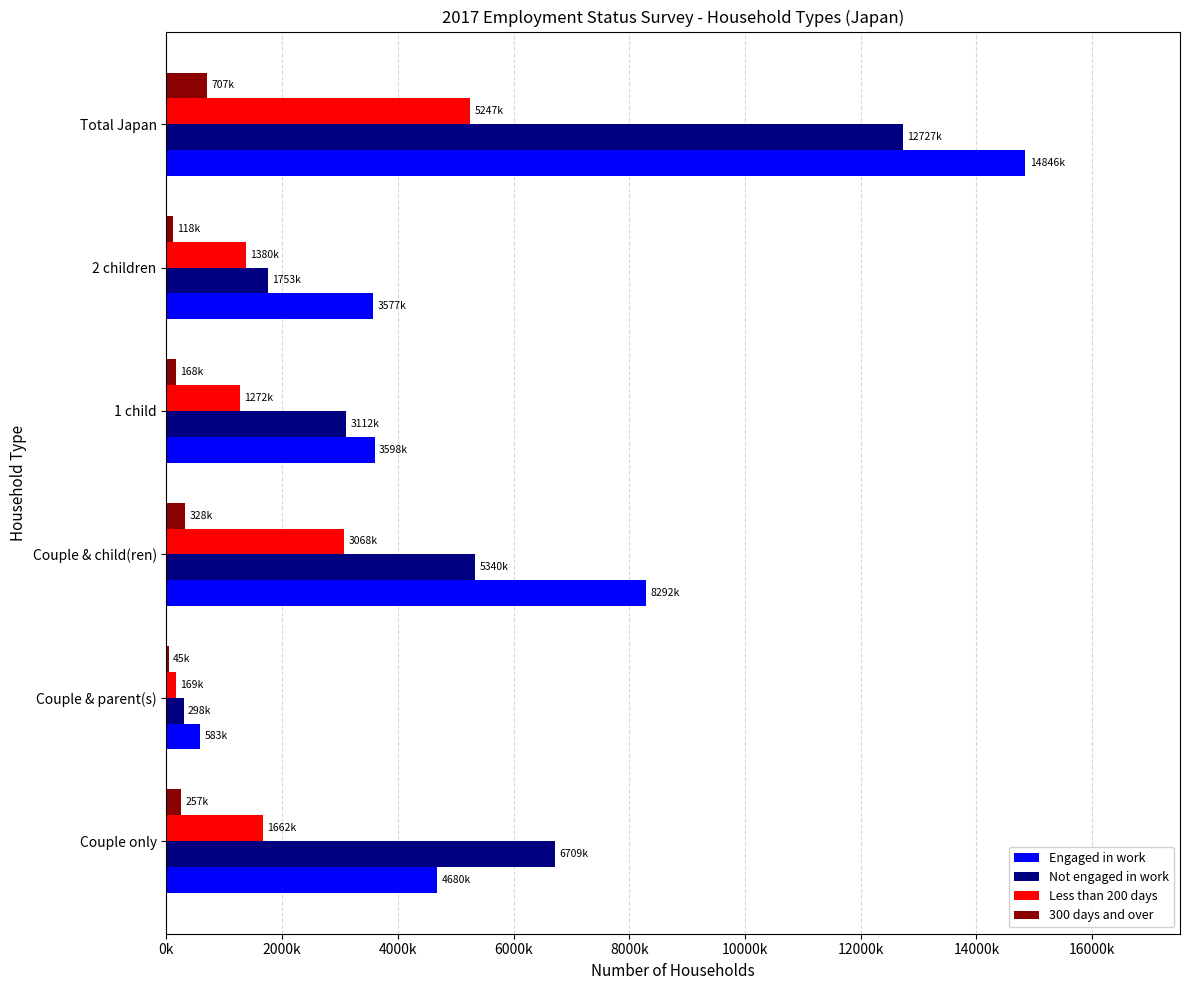

What are all the series names shown in the legend?

Engaged in work, Not engaged in work, Less than 200 days, 300 days and over